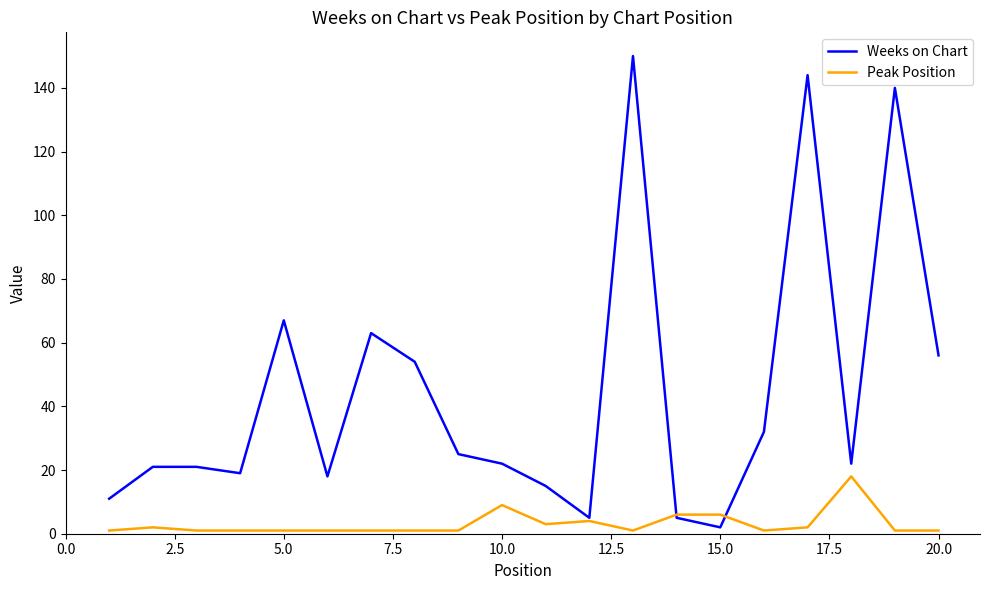

What is the maximum value for Weeks on Chart?

150